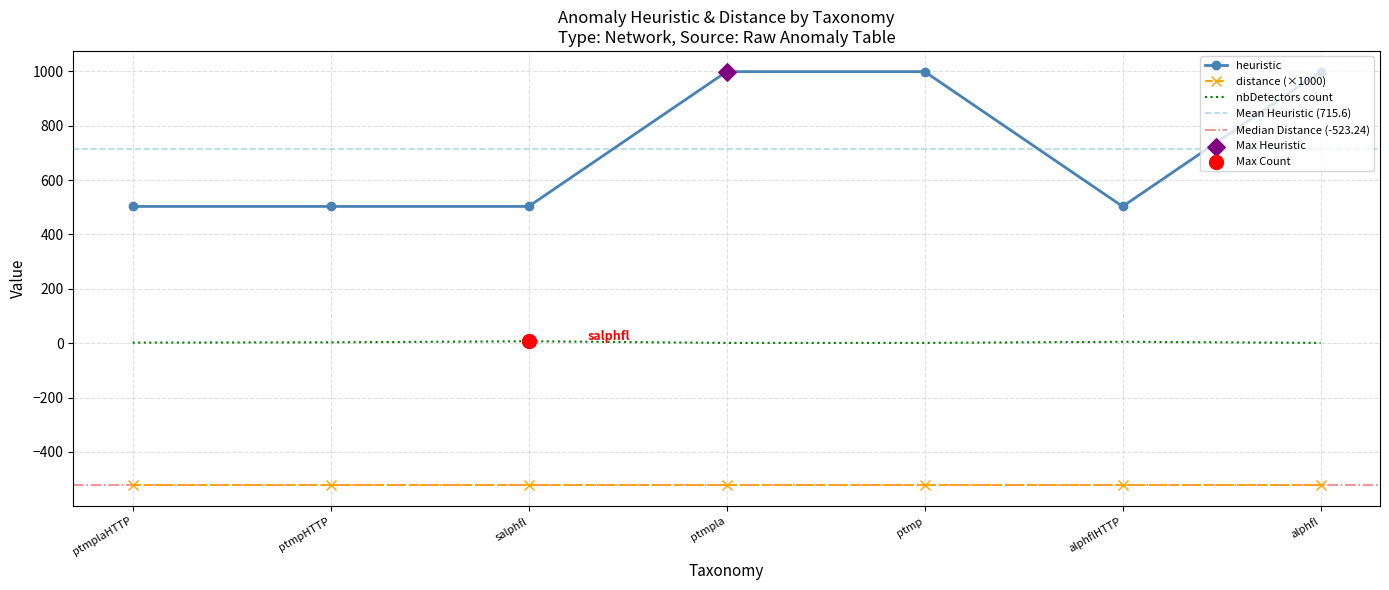

The value of distance (×1000) at ptmp is -523.2. True or false?

True